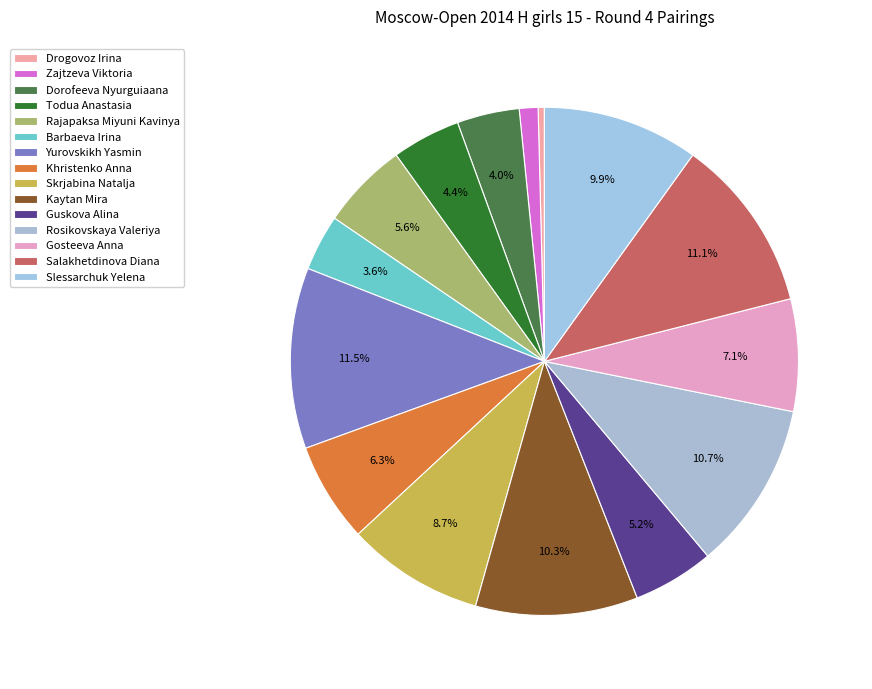

To the nearest percent, what is the difference between the largest and smallest slice percentages?

11%